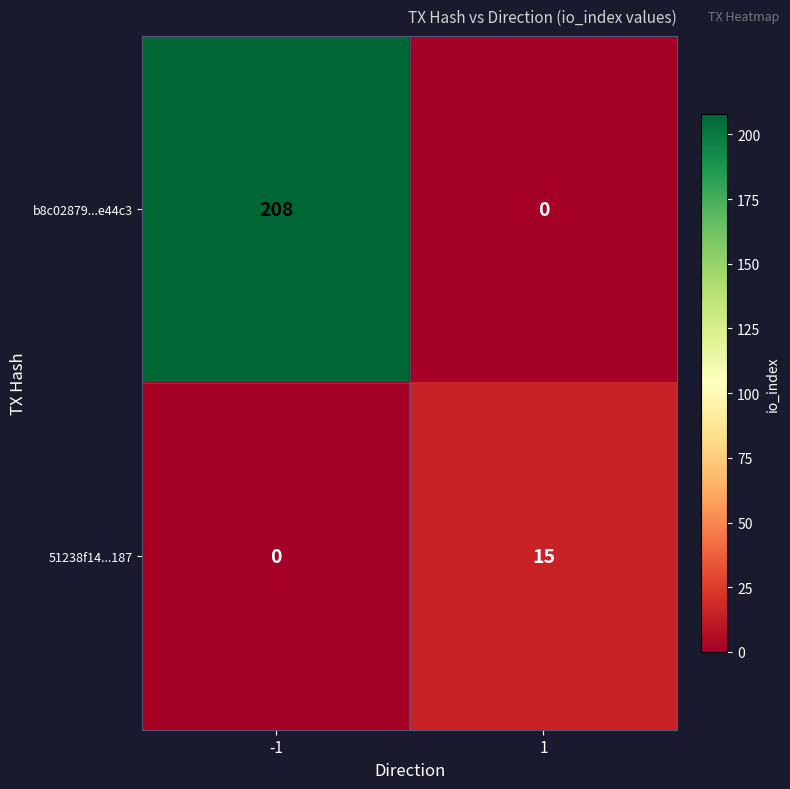

Count the number of data series in this chart.

2